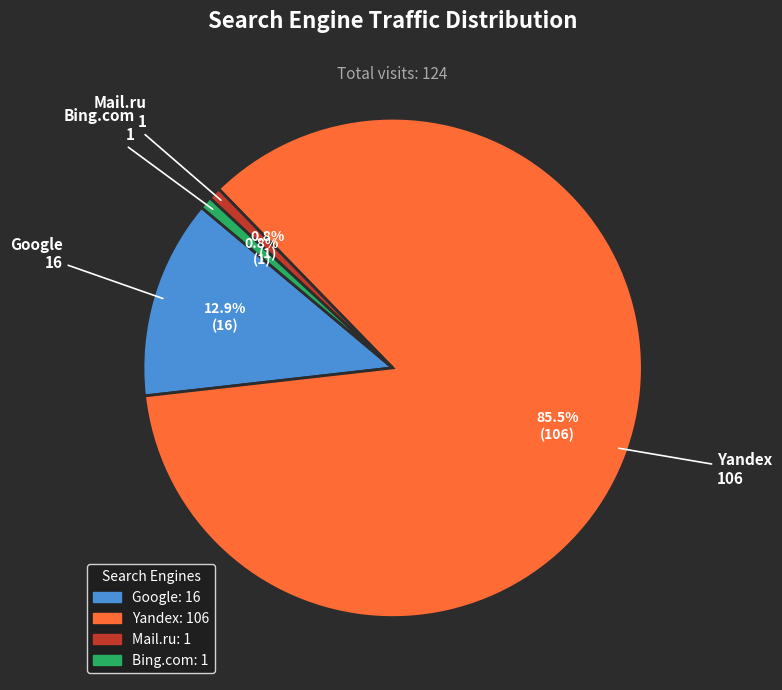

Is there a majority slice in this chart?

Yes